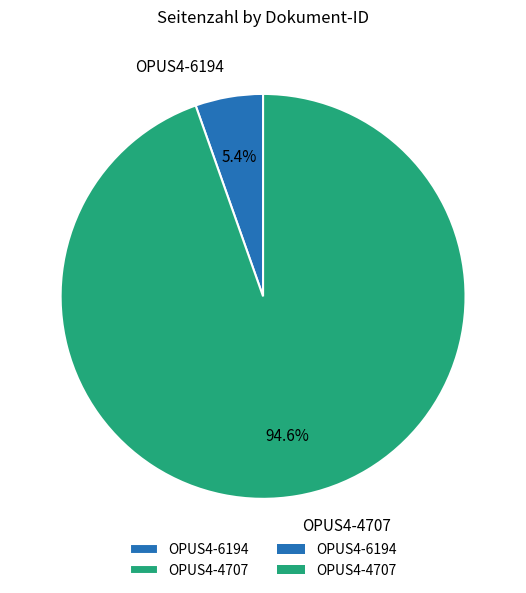

What percentage is the OPUS4-4707 slice, to the nearest percent?

95%